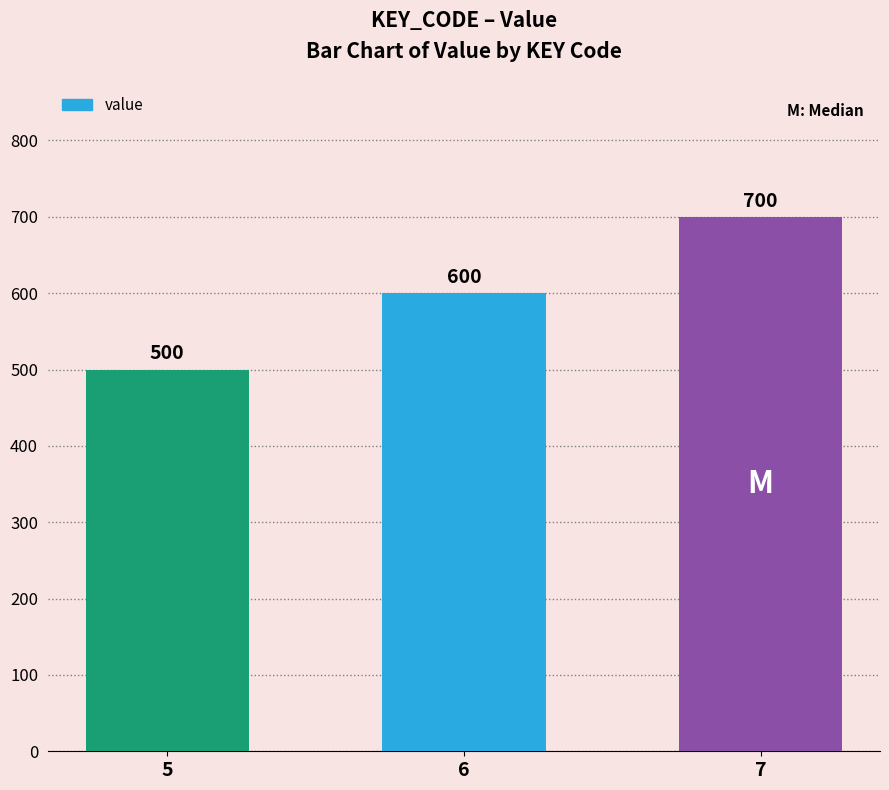

What is the sum of the values at 7 and 5?

1200